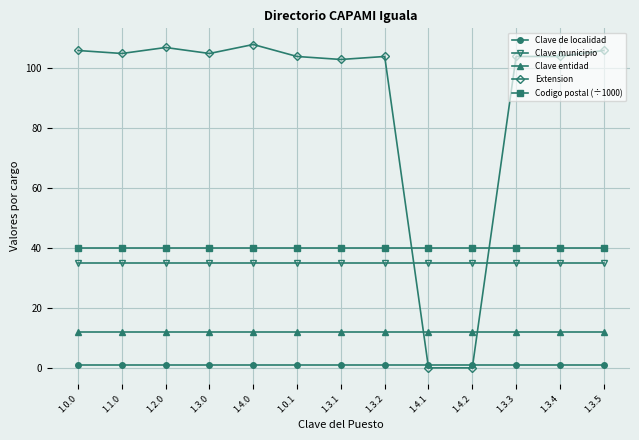

What position from the right is 1.3.2?

6